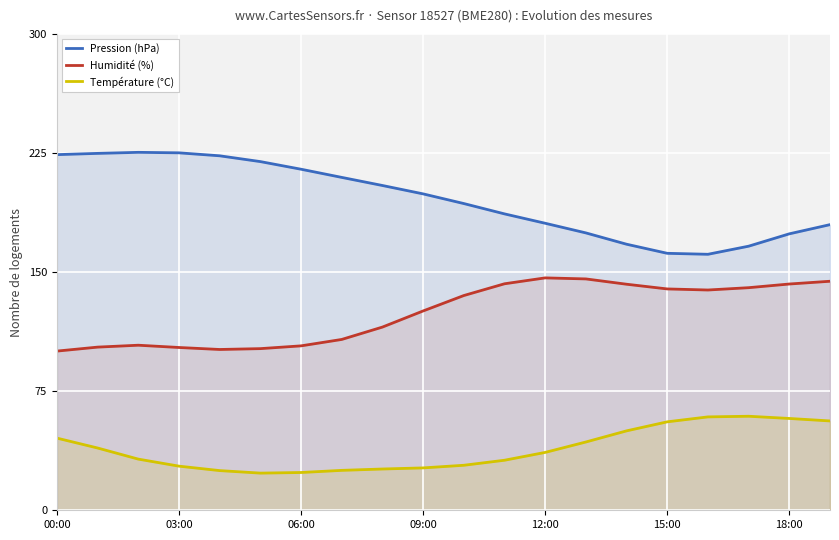

True or false: Pression (hPa) and Humidité (%) cross at least once.

False